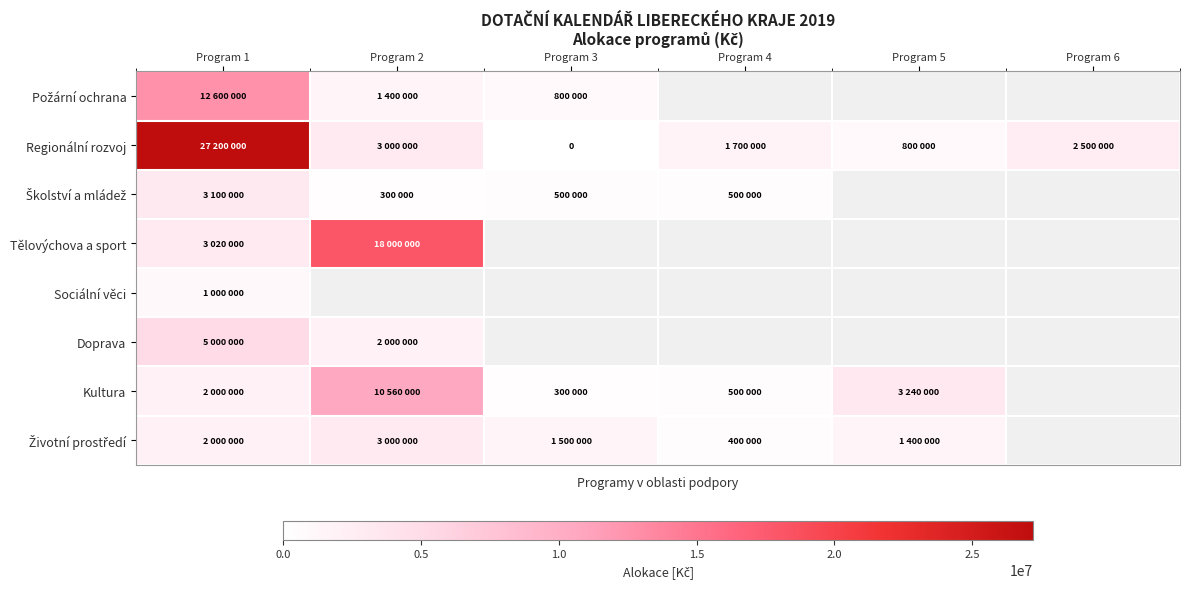

List the series in order of their peak value, lowest first.

Sociální věci, Životní prostředí, Školství a mládež, Doprava, Kultura, Požární ochrana, Tělovýchova a sport, Regionální rozvoj